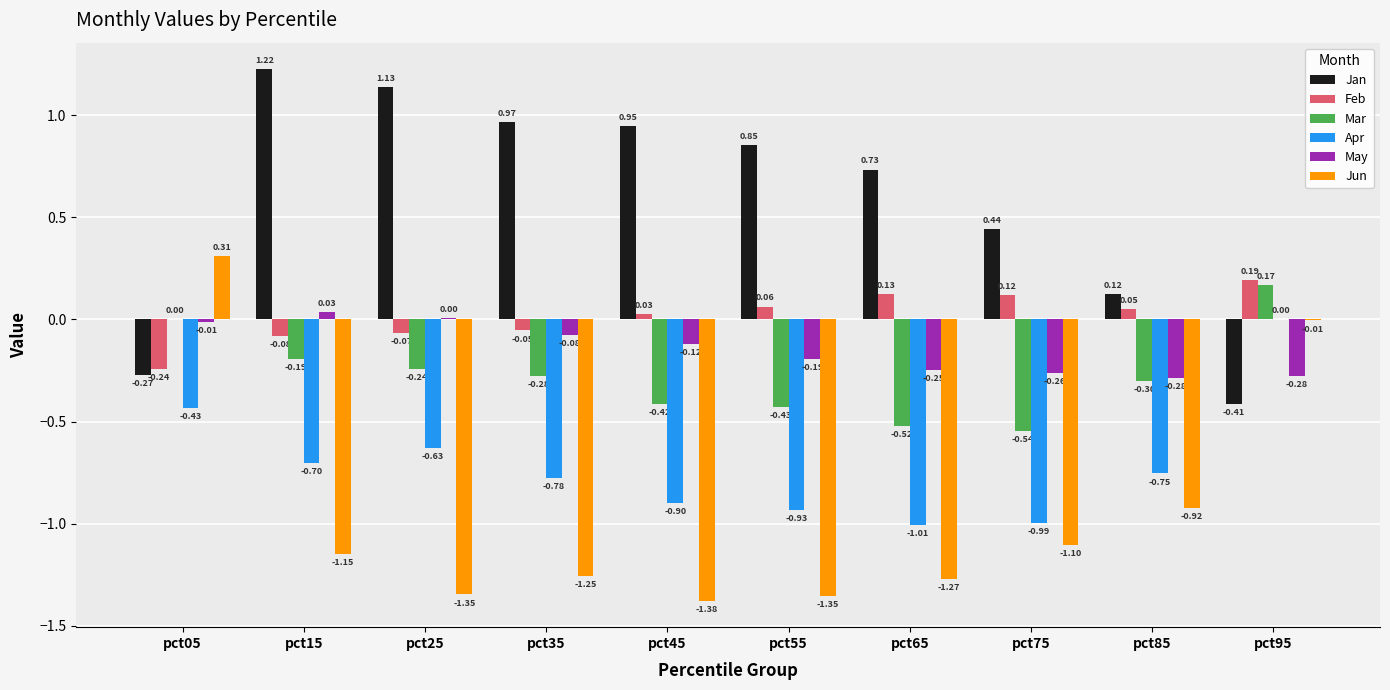

Are the bars horizontal?

No